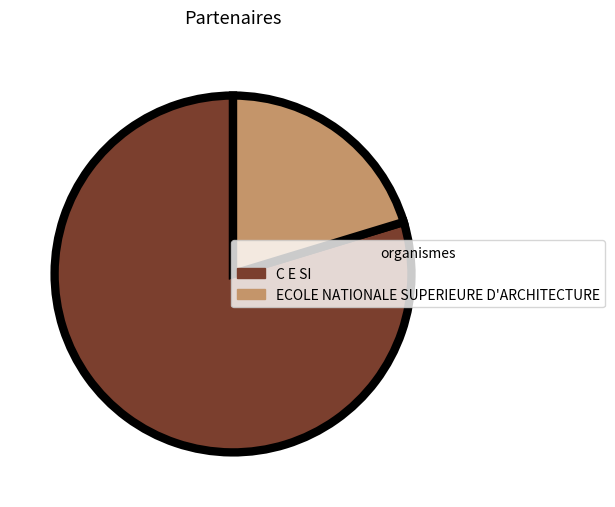

Which slice represents more than half of the pie?

C E SI